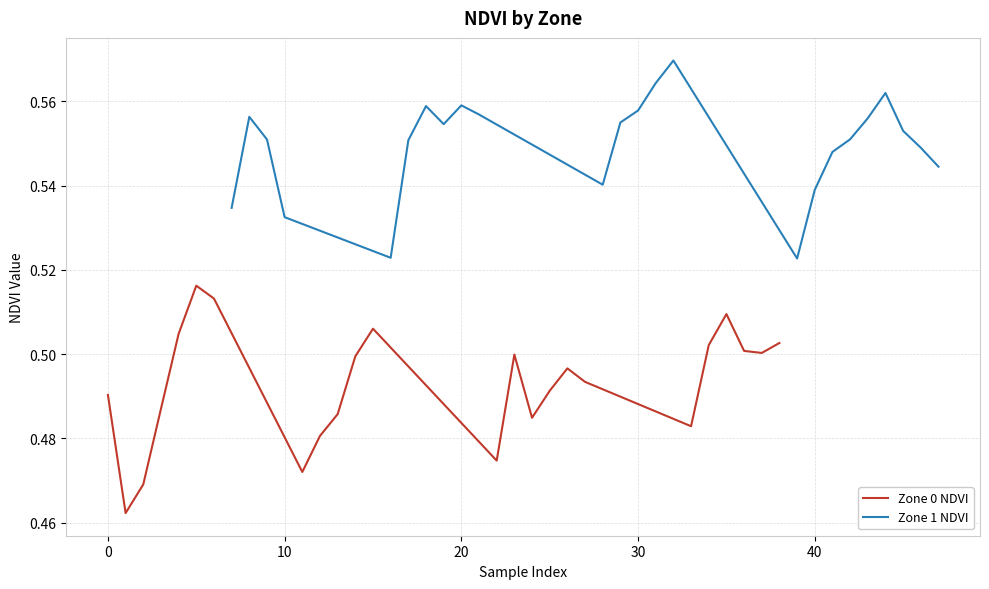

True or false: Zone 1 NDVI has a value of 0.3 at 10.

False